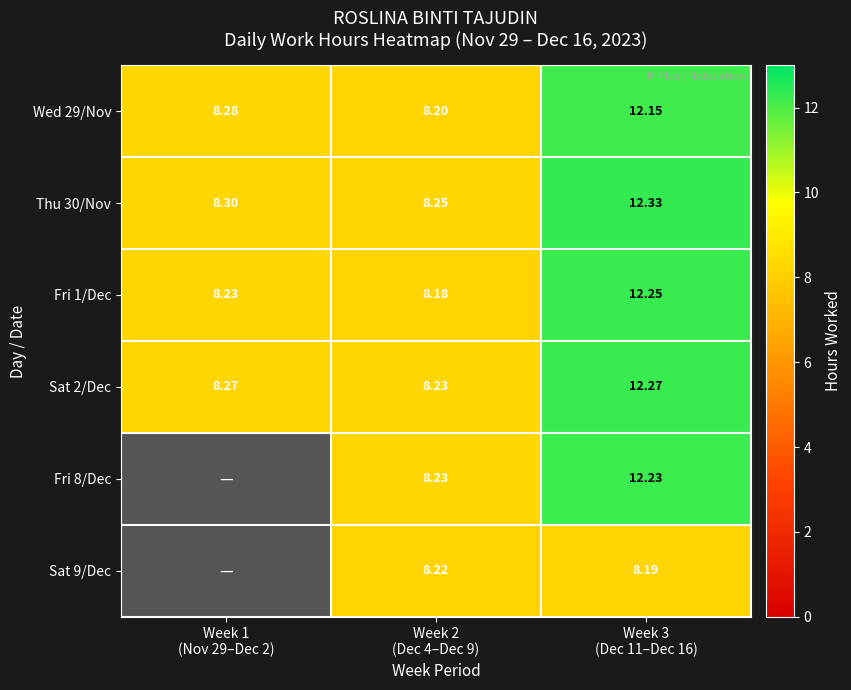

Which series changed the most between Week 2
(Dec 4–Dec 9) and Week 3
(Dec 11–Dec 16)?

Thu 30/Nov